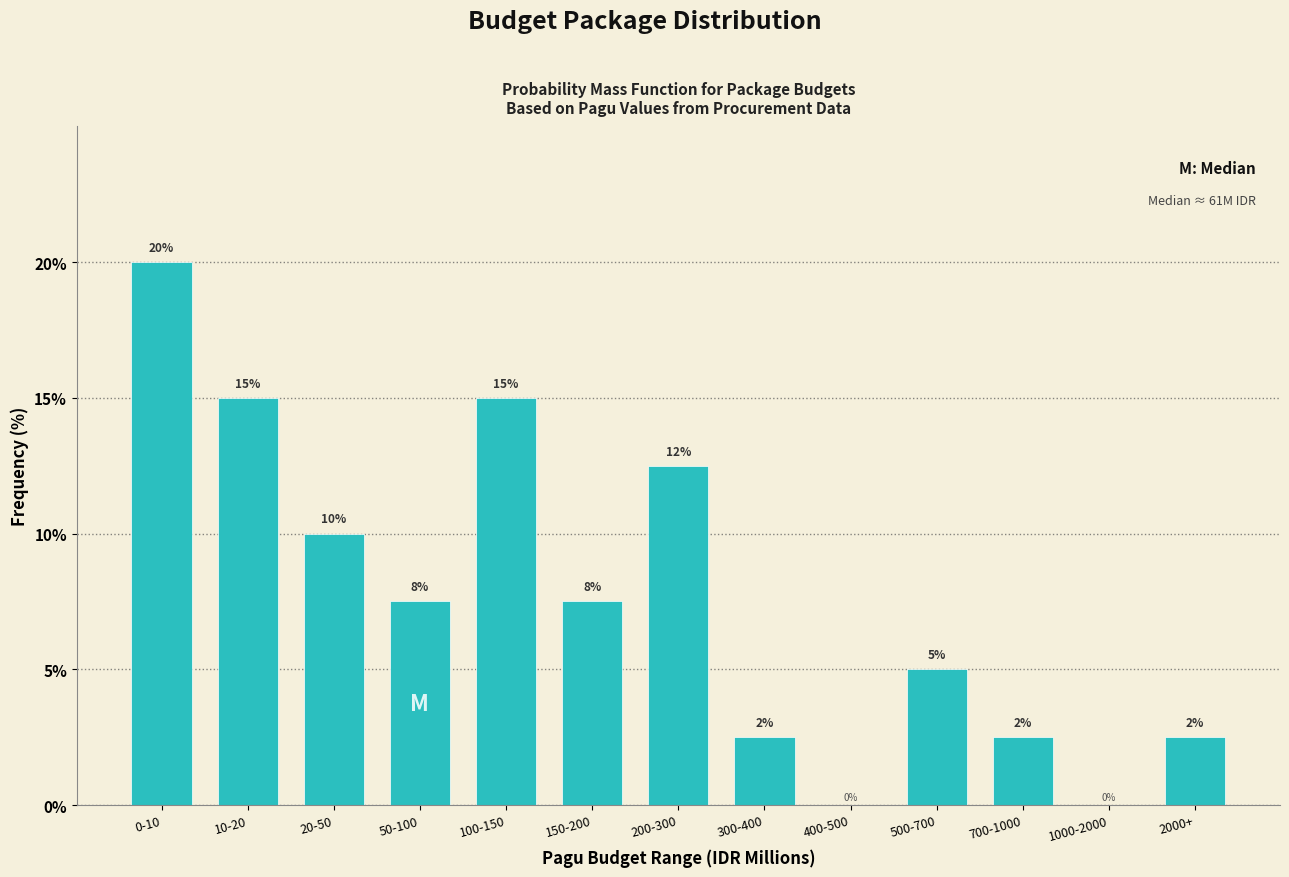

True or false: the data shows 13.2 at 1000-2000.

False